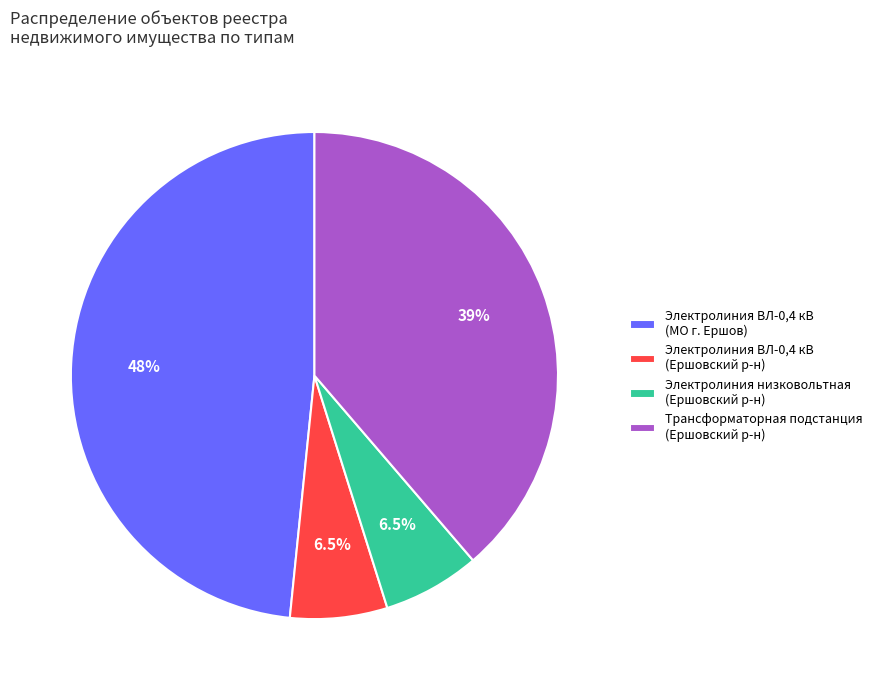

What is the ratio of the value at Электролиния ВЛ-0,4 кВ (МО г. Ершов) to the value at Трансформаторная подстанция (Ершовский р-н)?

1.3